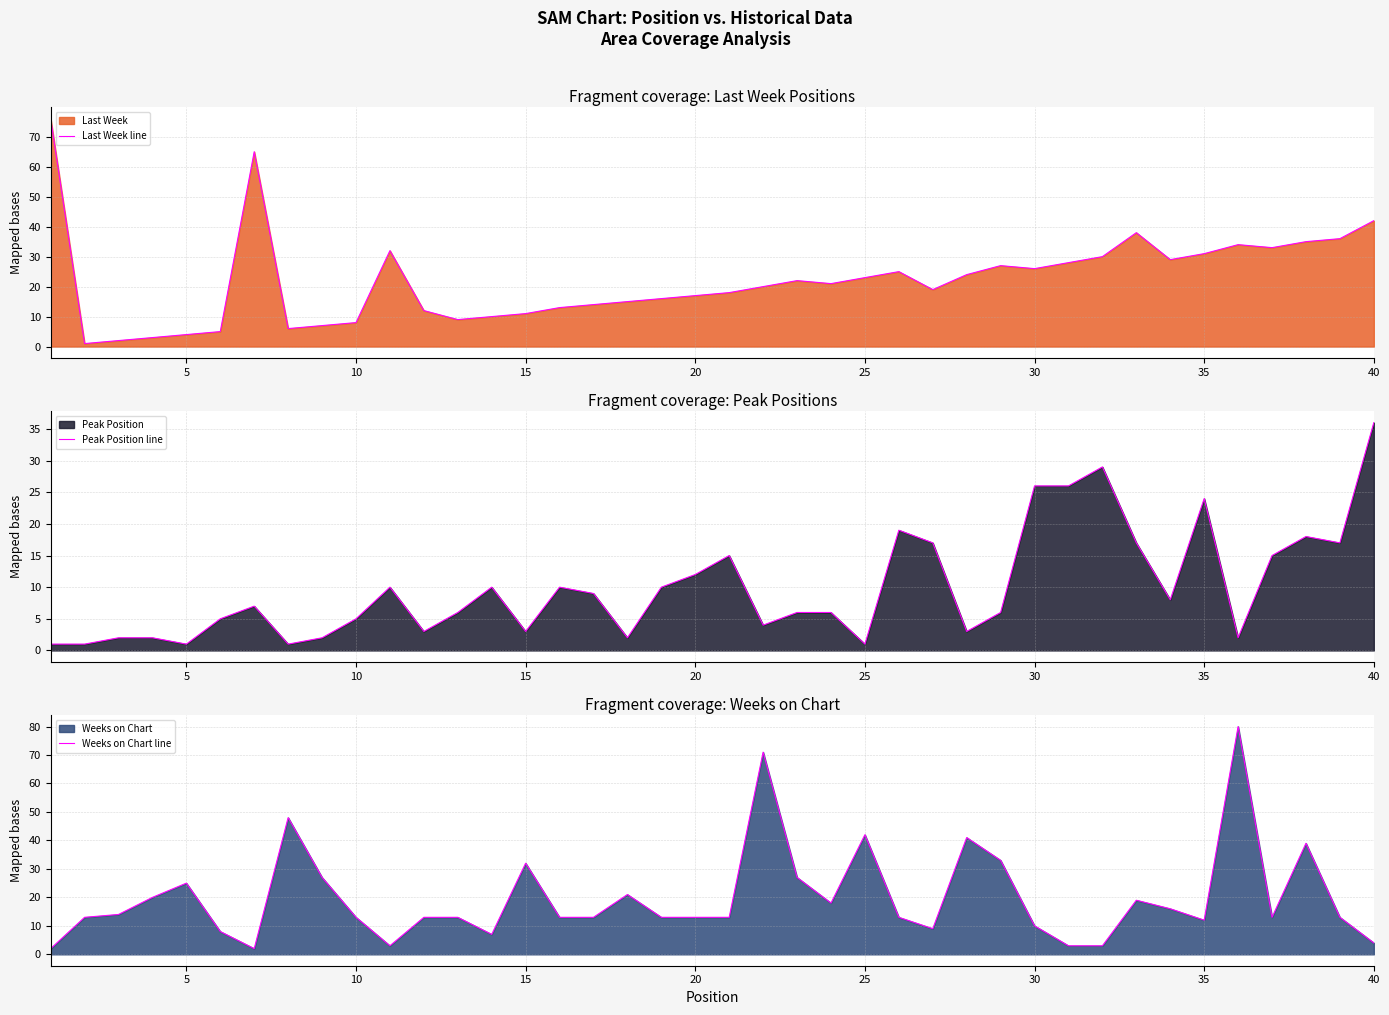

What is the highest value of the Peak Position line series?

36